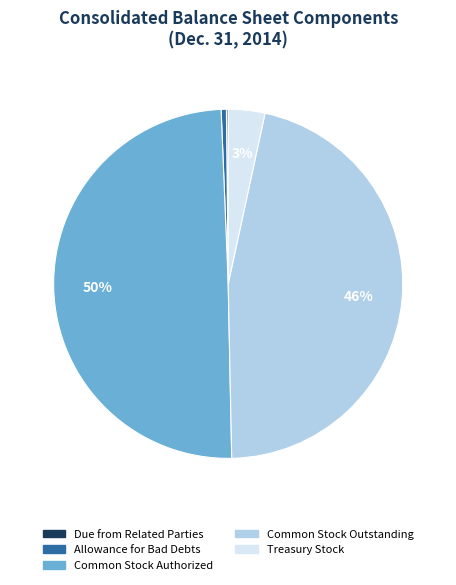

Which has a higher value, Allowance for Bad Debts or Treasury Stock?

Treasury Stock